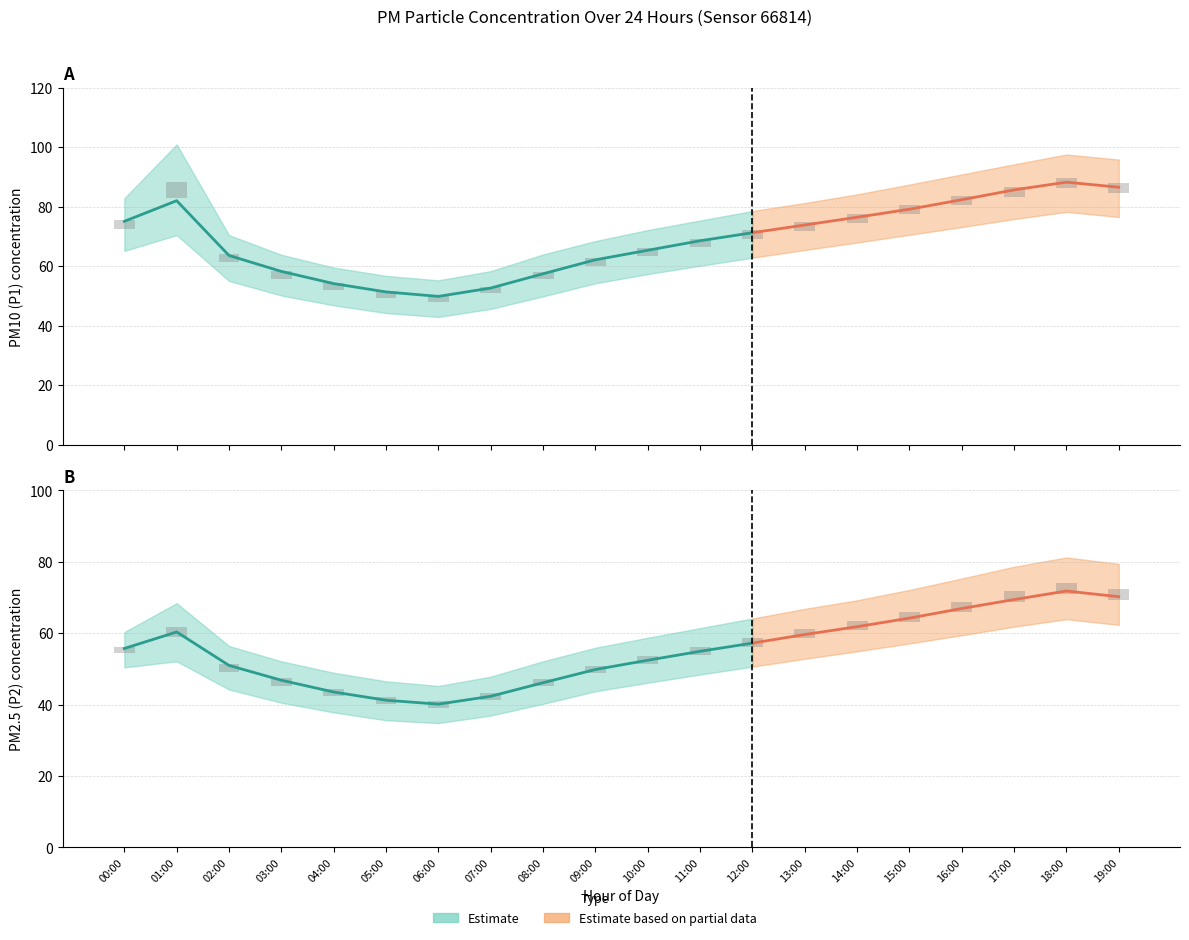

What is the label of the 13th bar from the right?

07:00